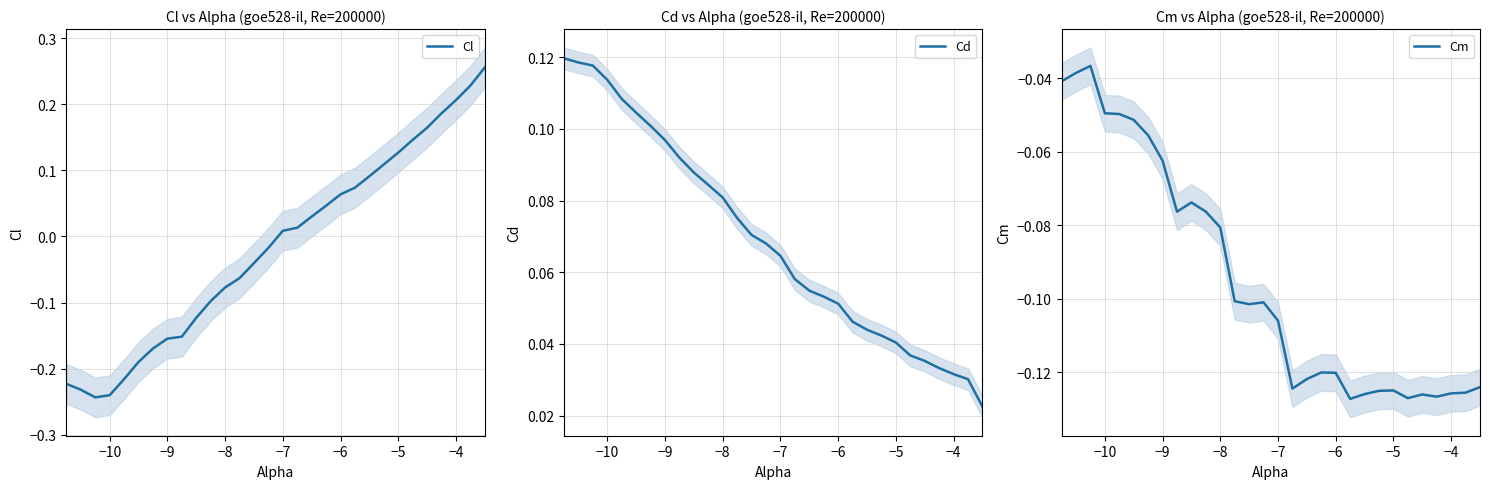

At how many categories does at least one series exceed 0?

30